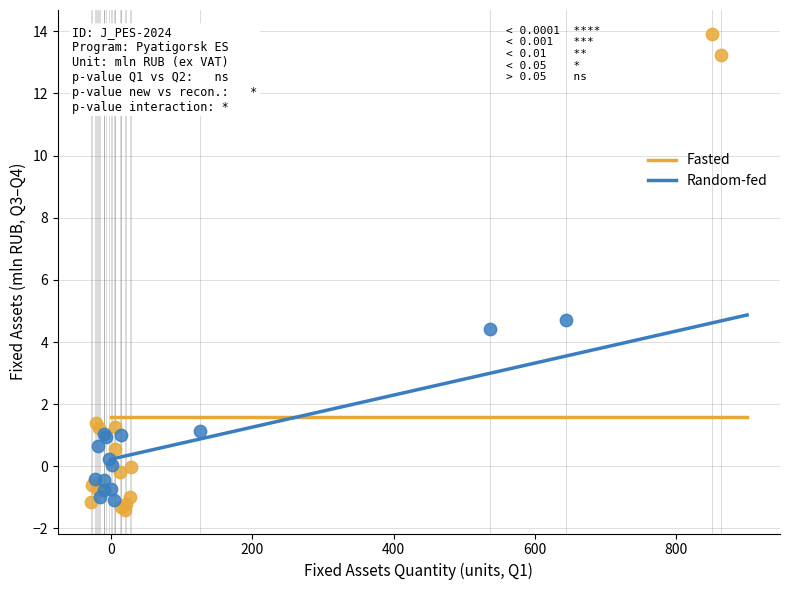

Which series reaches the maximum Y coordinate?

Fasted